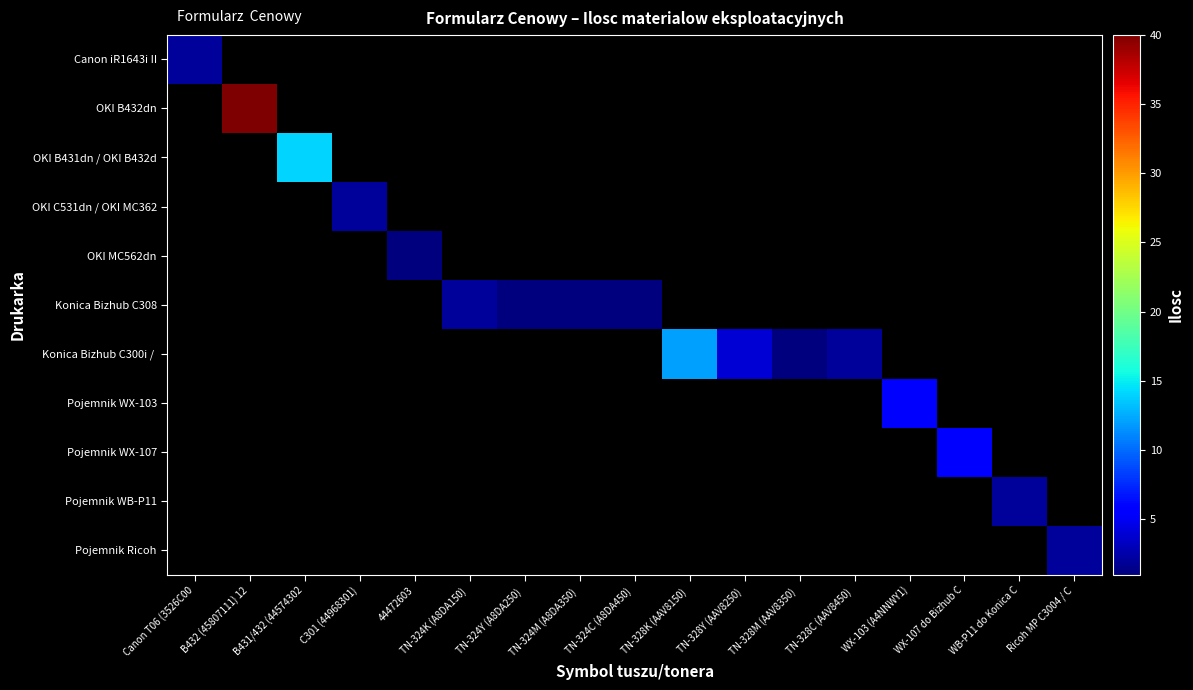

Which category has the highest value across all series?

B432 (45807111) 12